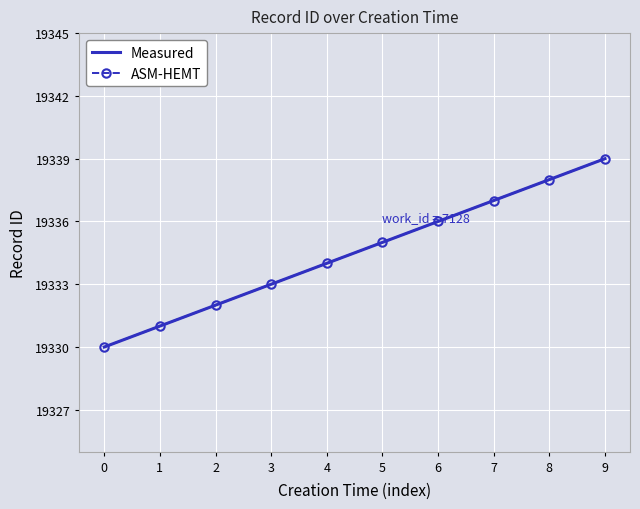

Where does the Measured series first go above 19335?

6